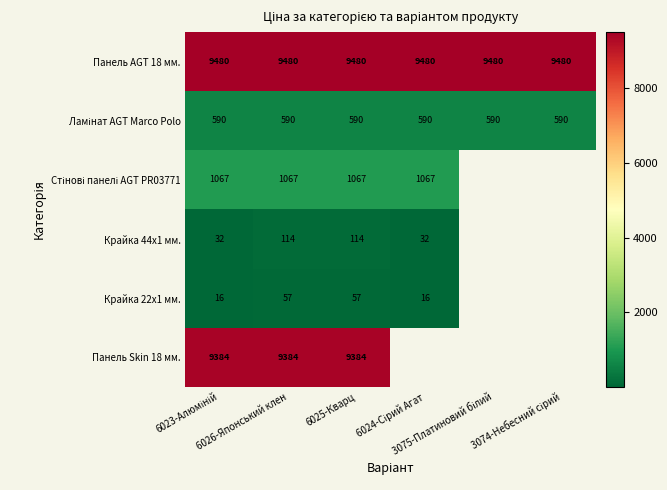

What is the greatest value displayed?

9480.1